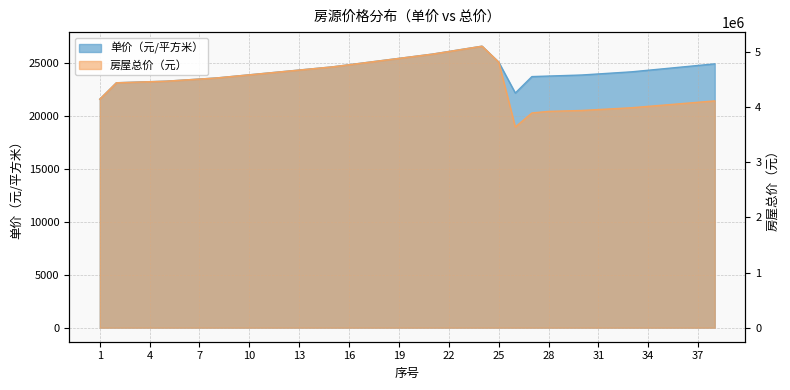

At how many categories does at least one series exceed 3057165?

38